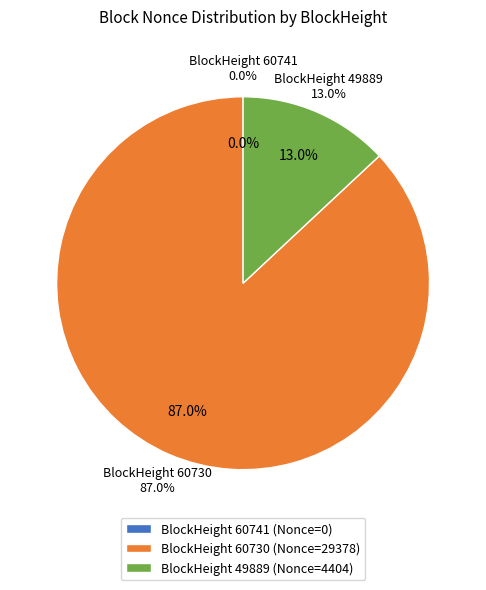

What percentage is the 60730 slice, to the nearest percent?

87%